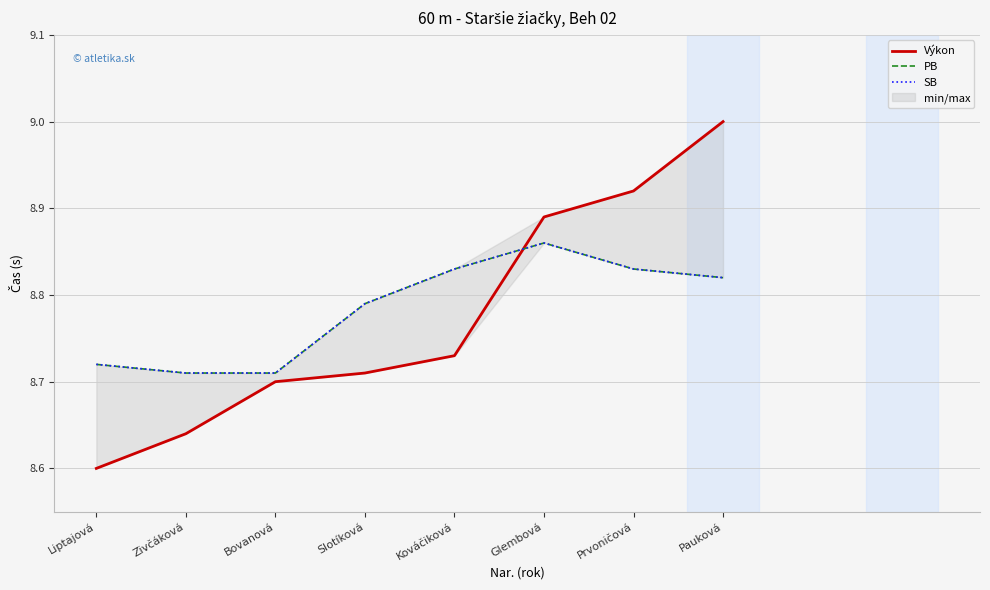

What is the minimum value for SB?

8.7